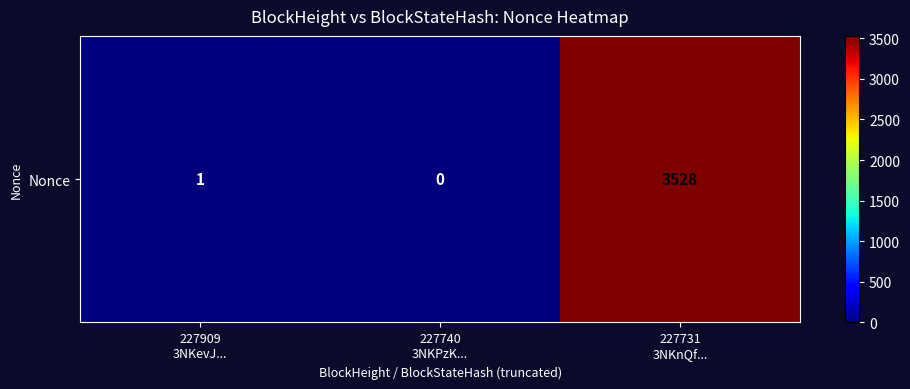

Reading right to left, transcribe all the data shown in this chart.

3528	0	1